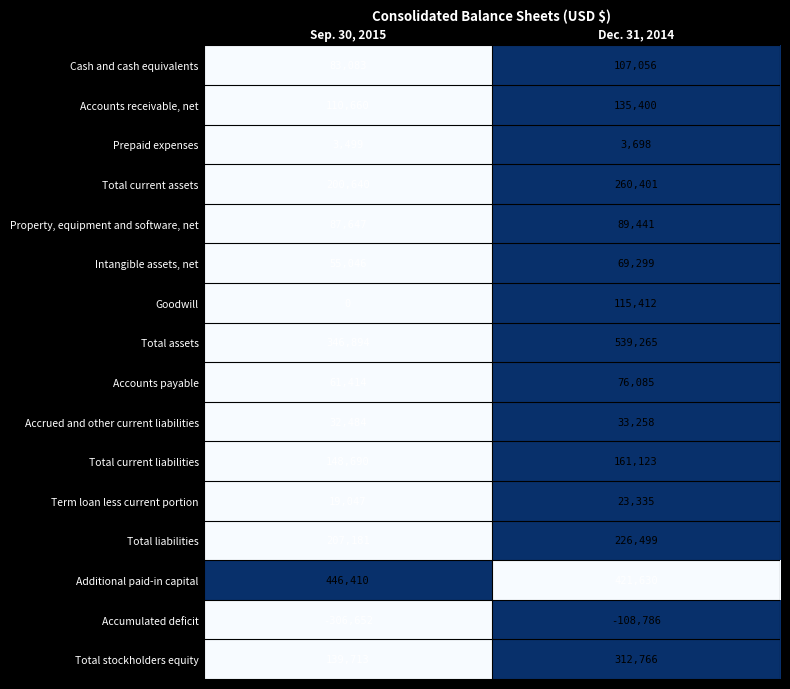

At which label is Prepaid expenses closest to 3598?

Sep. 30, 2015